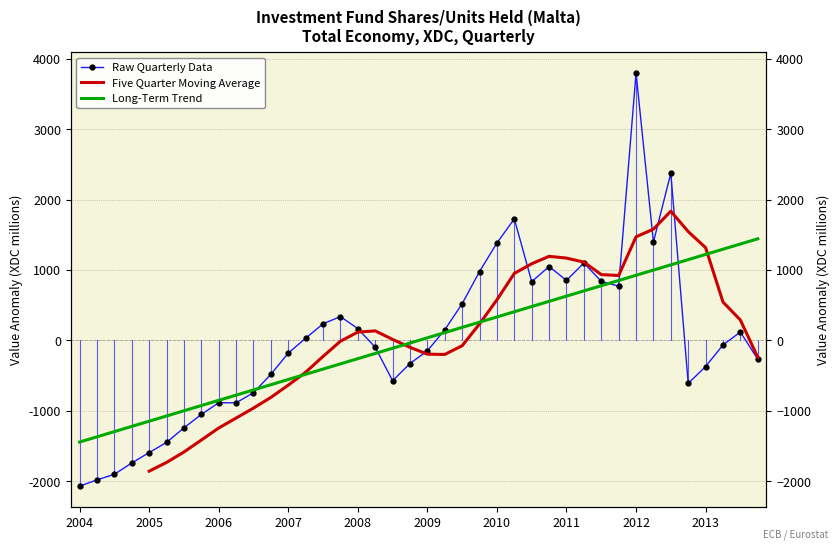

Which has a higher value, 2005-Q3 or 2006-Q4?

2006-Q4